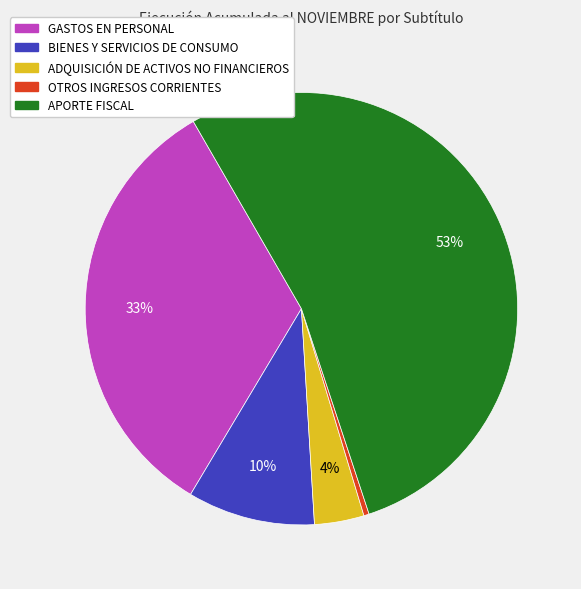

Combined, do BIENES Y SERVICIOS DE CONSUMO and ADQUISICIÓN DE ACTIVOS NO FINANCIEROS account for over 50%?

No